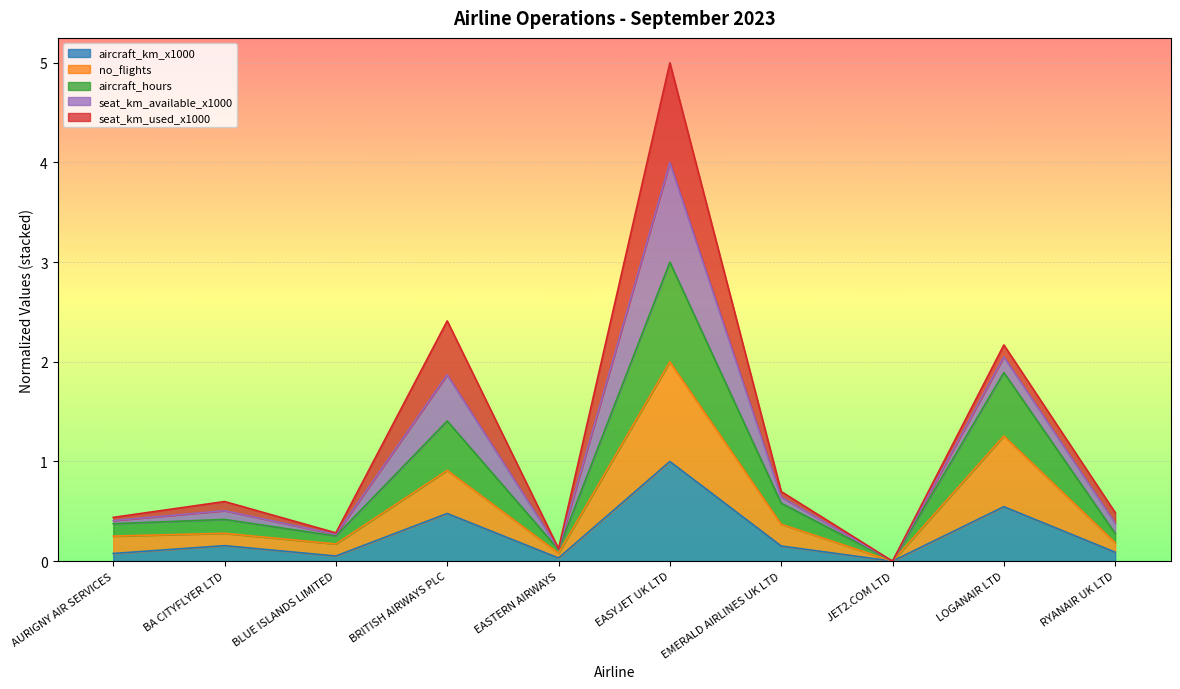

The value of aircraft_km_x1000 at LOGANAIR LTD is 0.5. True or false?

True